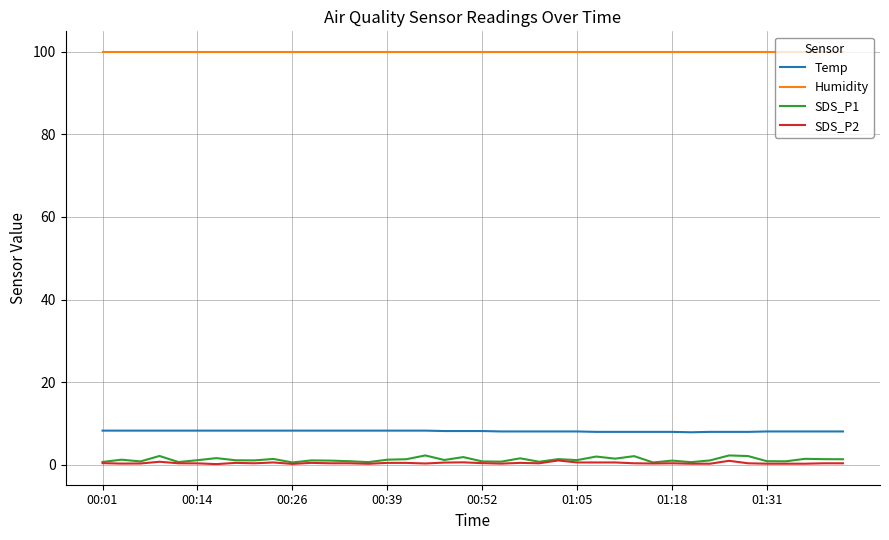

Which series has the largest total across all categories?

Humidity